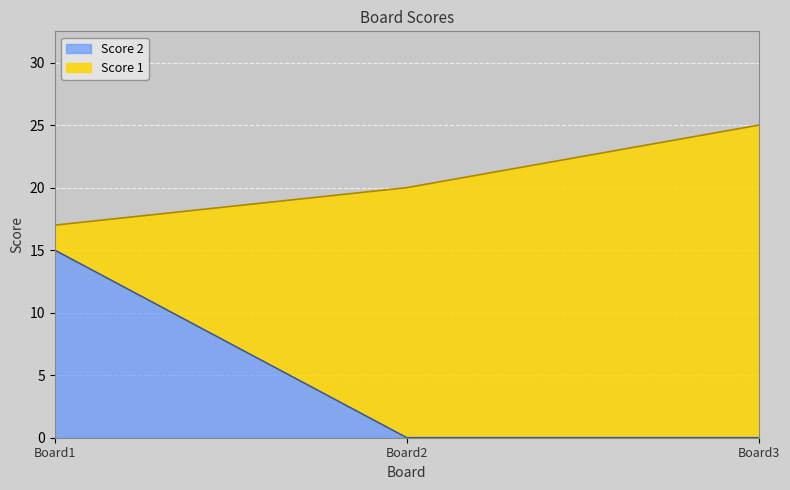

How many categories are shown in the chart?

3